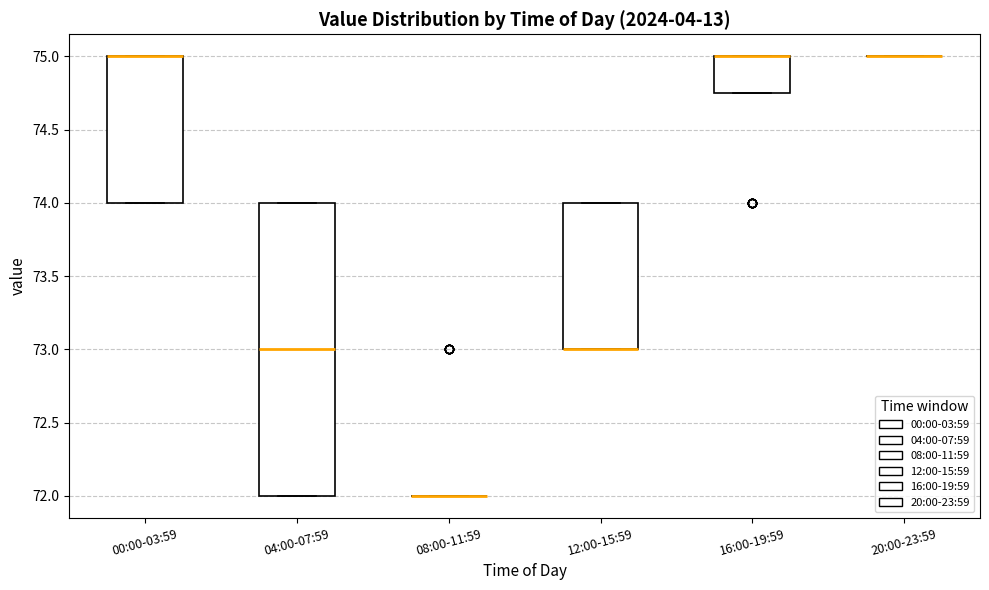

Comparing the boxes themselves (not the whiskers), which one is the tallest?

04:00-07:59